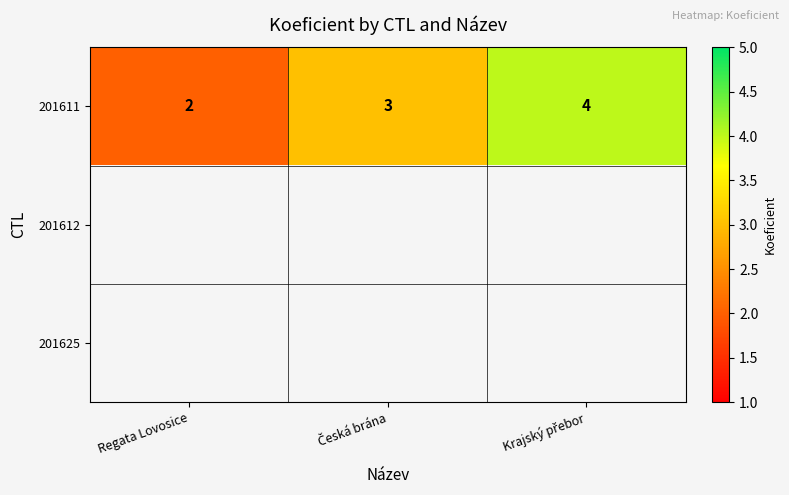

What is the sum of all 201611 values?

9